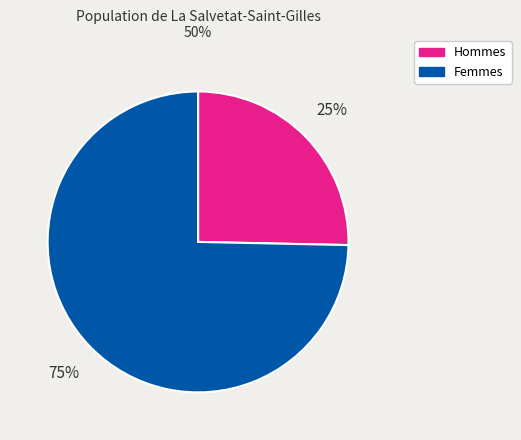

What is the ratio of the value at Hommes to the value at Femmes?

0.3